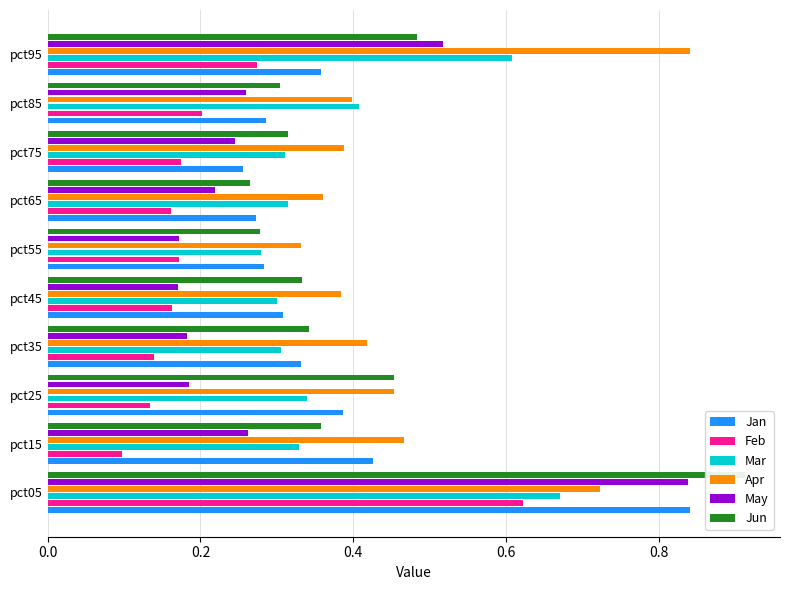

What is the difference between the maximum and minimum values in the May series?

0.7